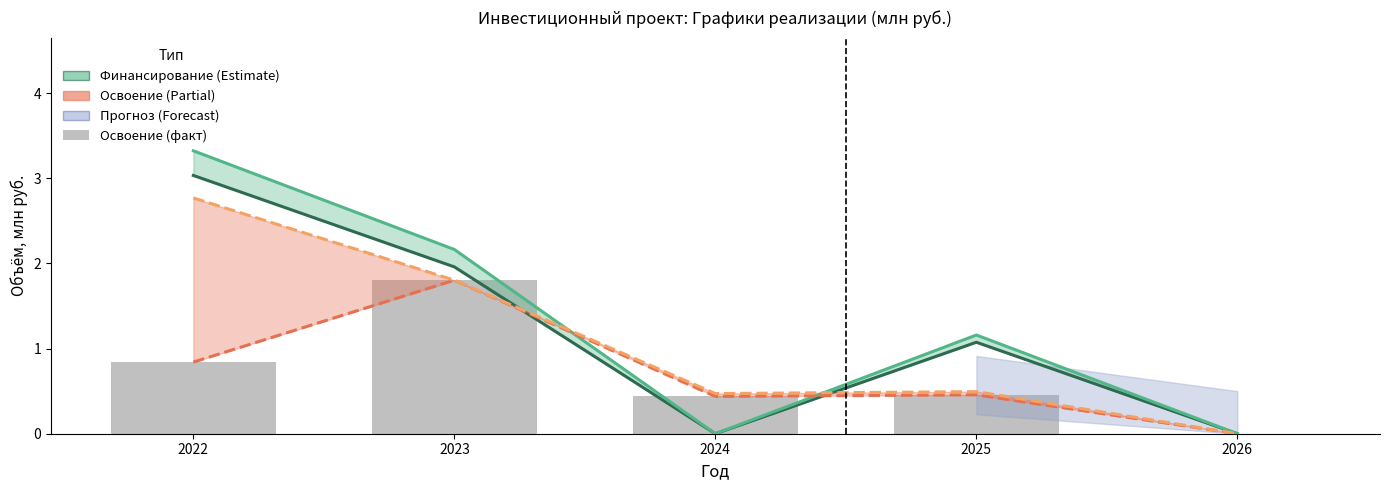

List the labels in order of Финансирование (план) value, largest first.

2022, 2023, 2025, 2024, 2026